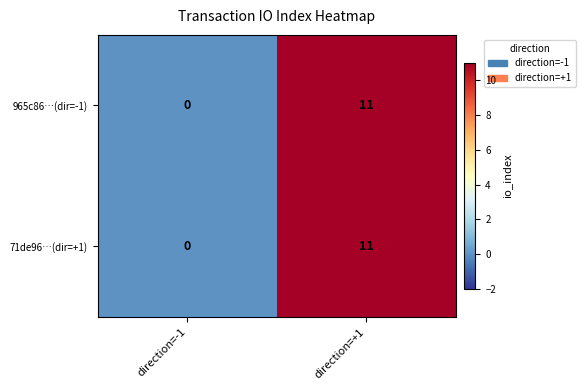

Rank the categories by 71de96…(dir=+1) value from highest to lowest.

direction=+1, direction=-1